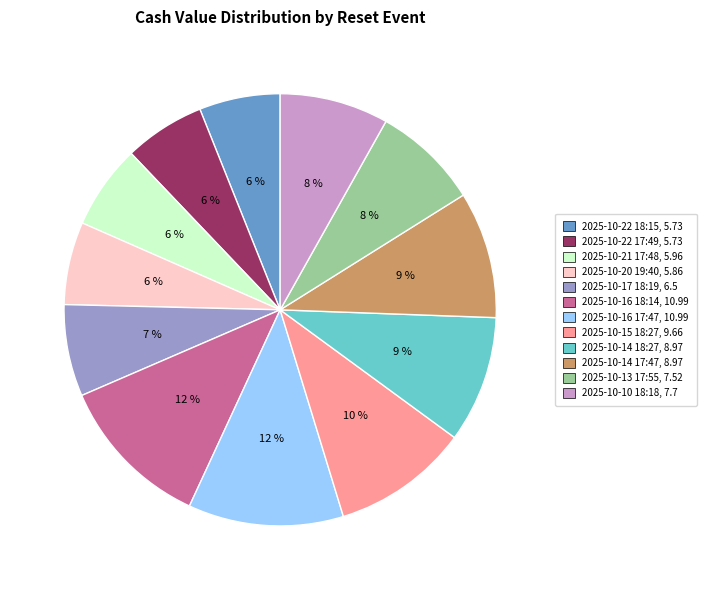

Does any single category account for the majority?

No